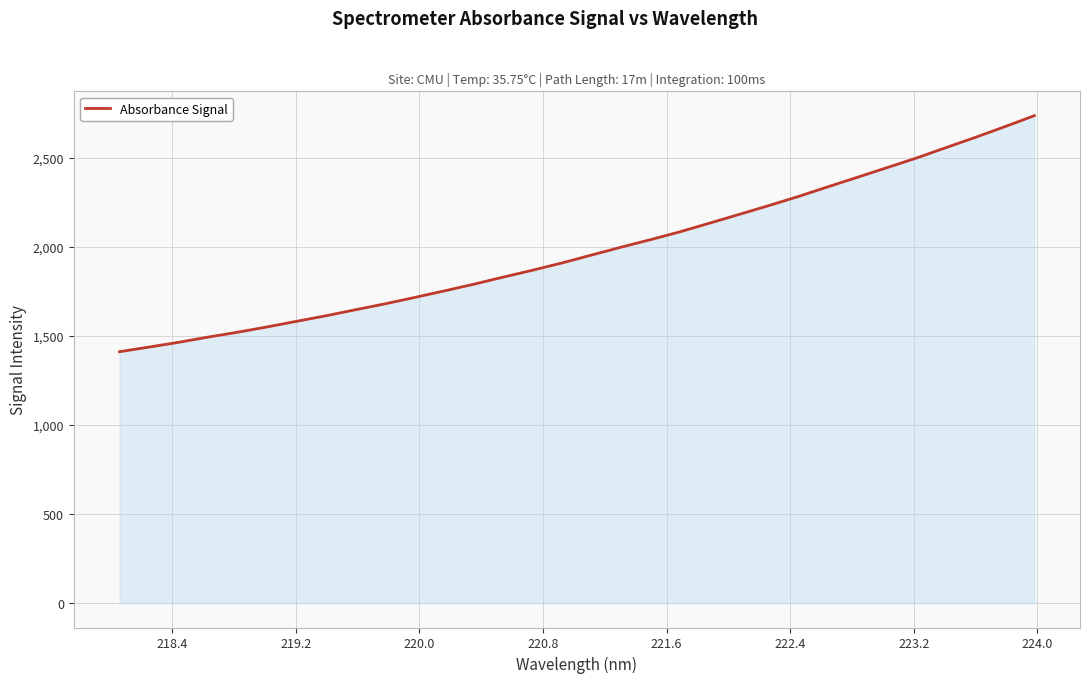

What is the difference between the maximum and minimum values?

1324.3